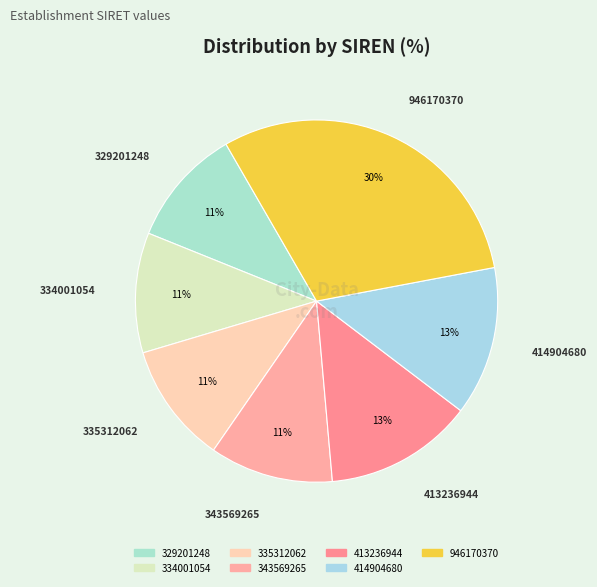

Is it true that 334001054 is 11% of the pie?

True